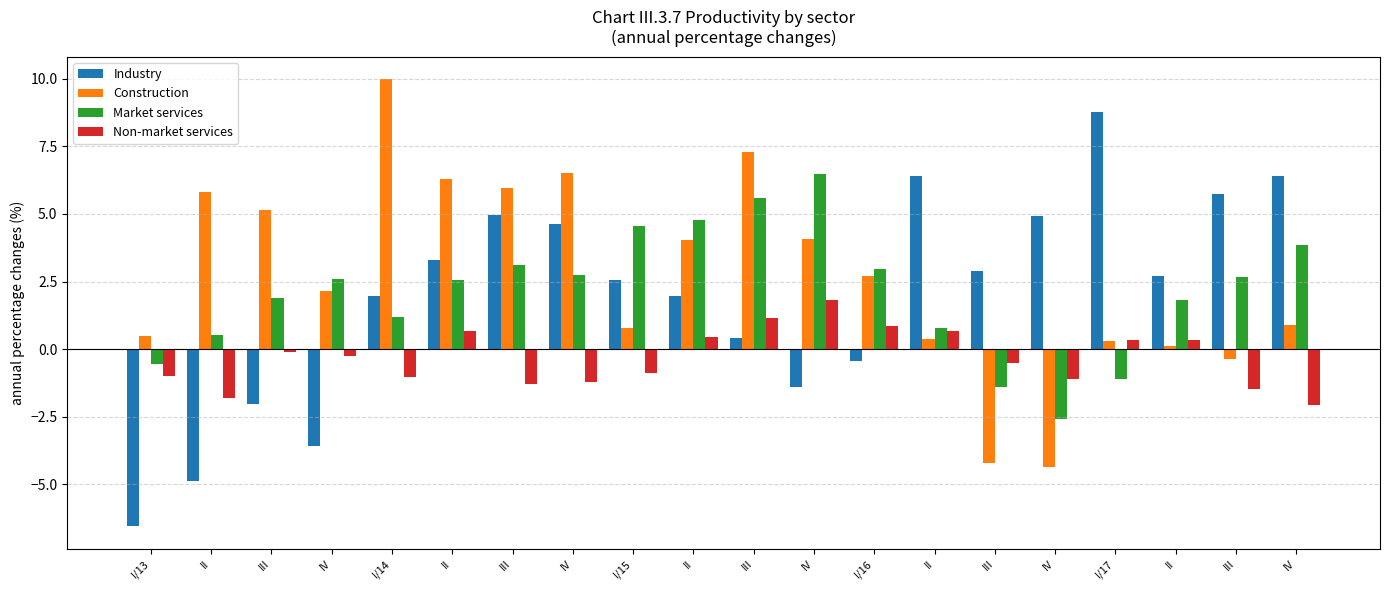

The Market services series shows 10.9 at IV. True or false?

False